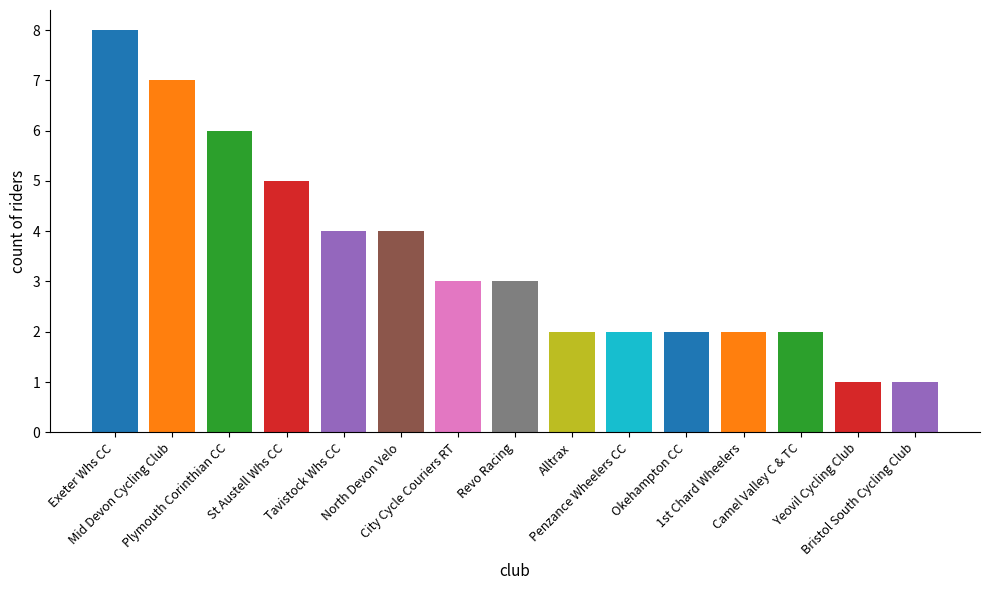

Are the bars grouped side by side (vs. stacked)?

No